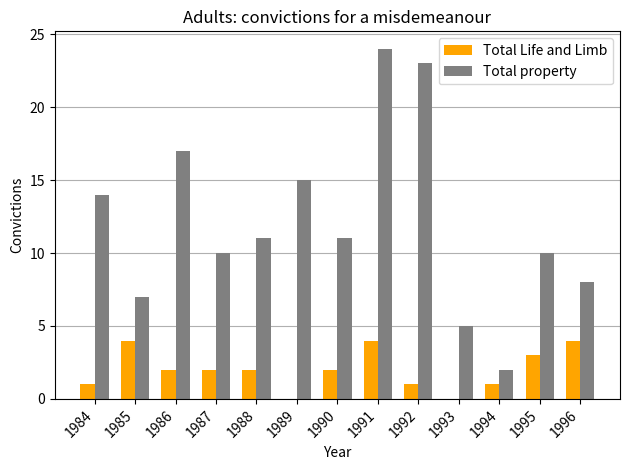

How many data points does each series have?

13